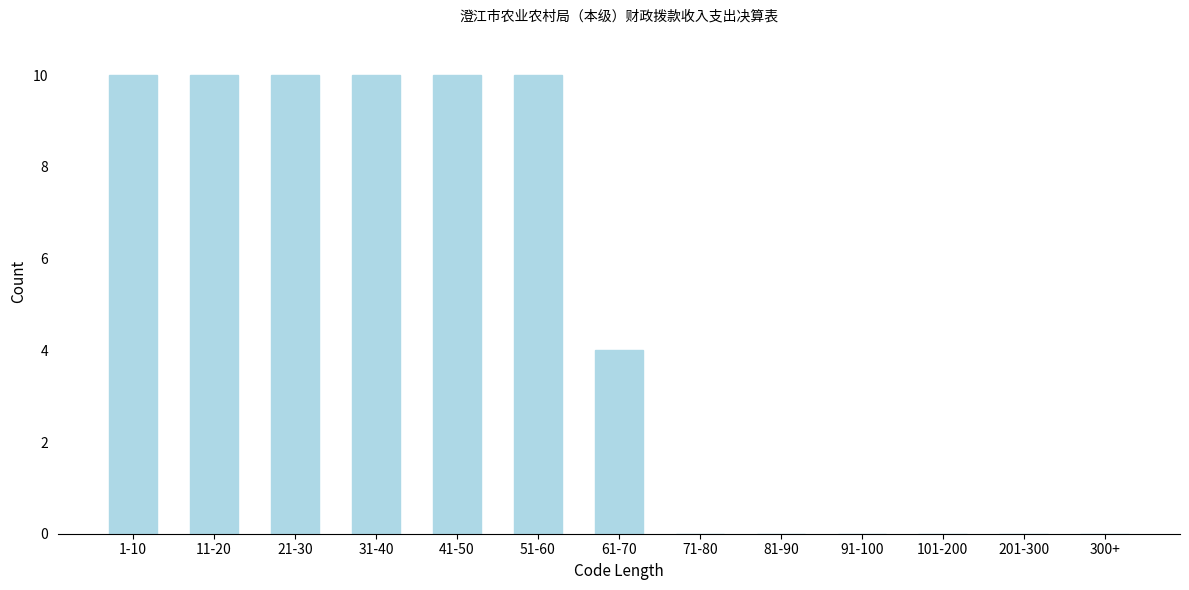

Reading right to left, what are all the values shown in this chart?

300+=0	201-300=0	101-200=0	91-100=0	81-90=0	71-80=0	61-70=4	51-60=10	41-50=10	31-40=10	21-30=10	11-20=10	1-10=10